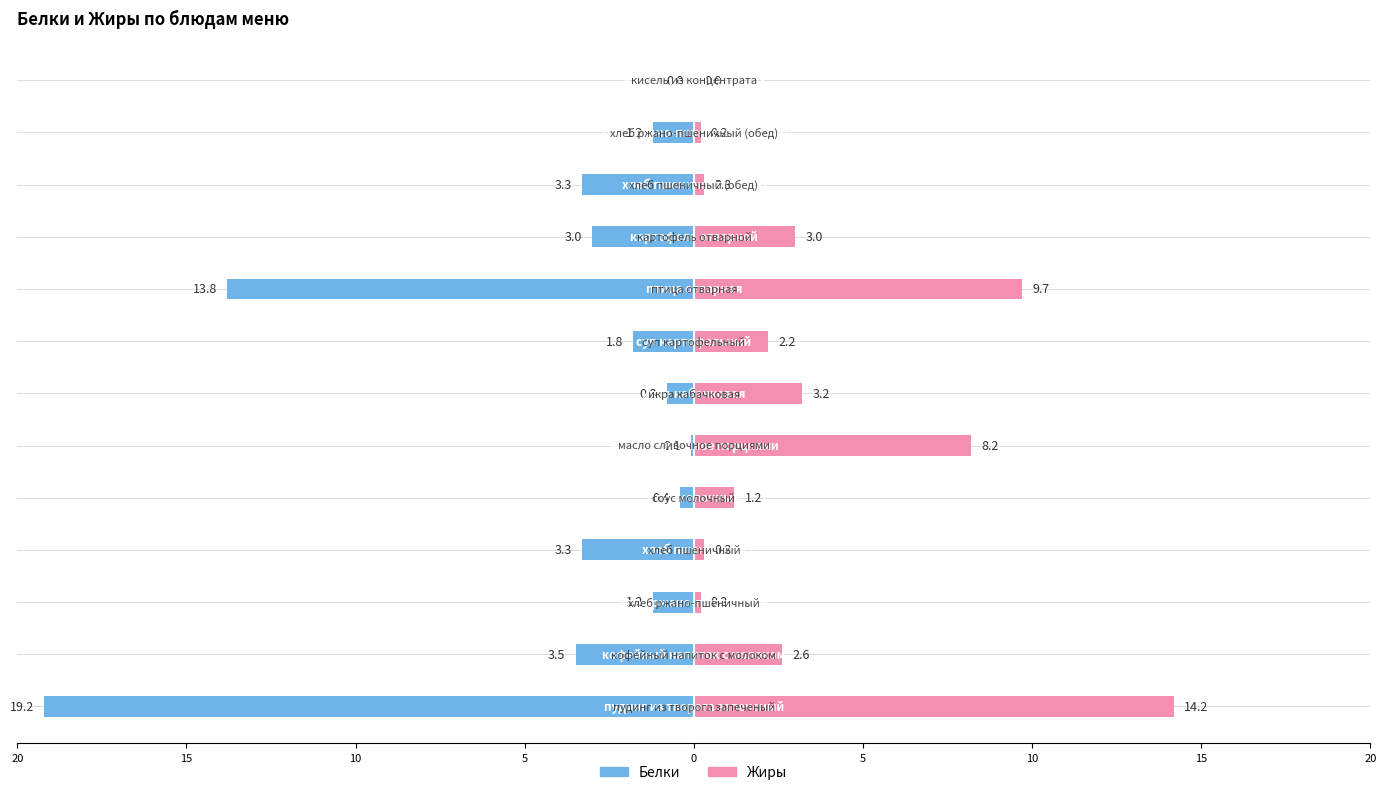

What is the value of the Жиры bar at the 5th from the left?

1.2